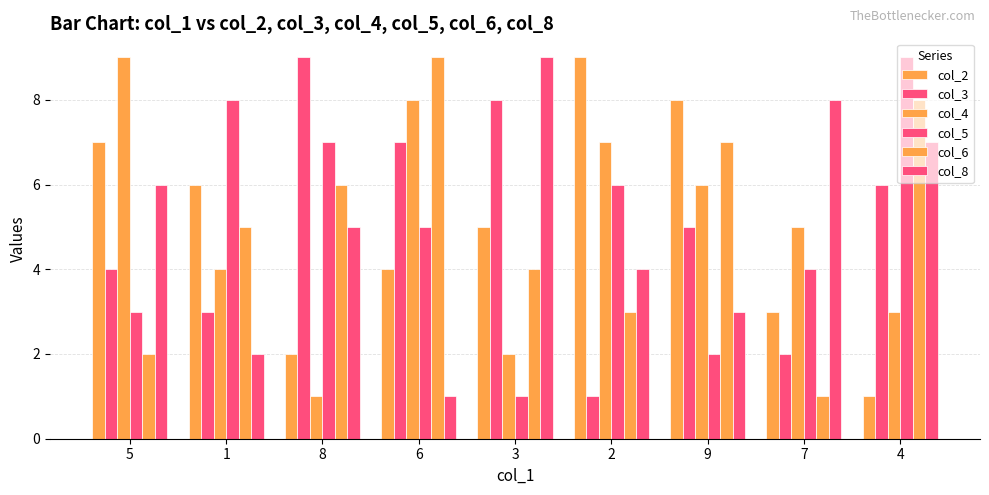

Does the chart contain any negative values?

No